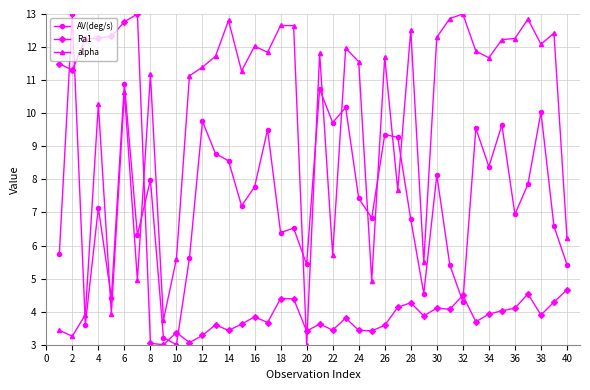

Which series has the largest total across all categories?

alpha